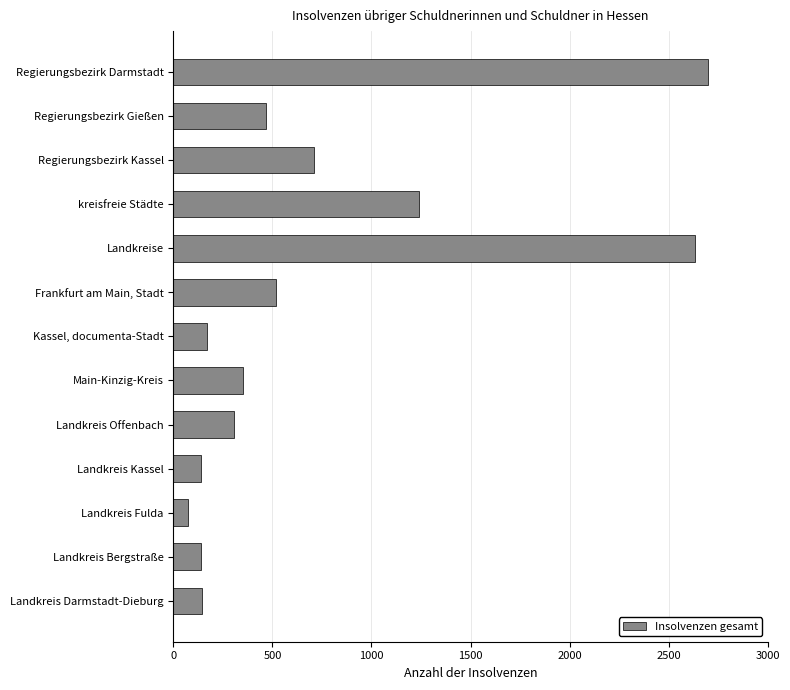

What is the difference between the maximum and second lowest values?

2556